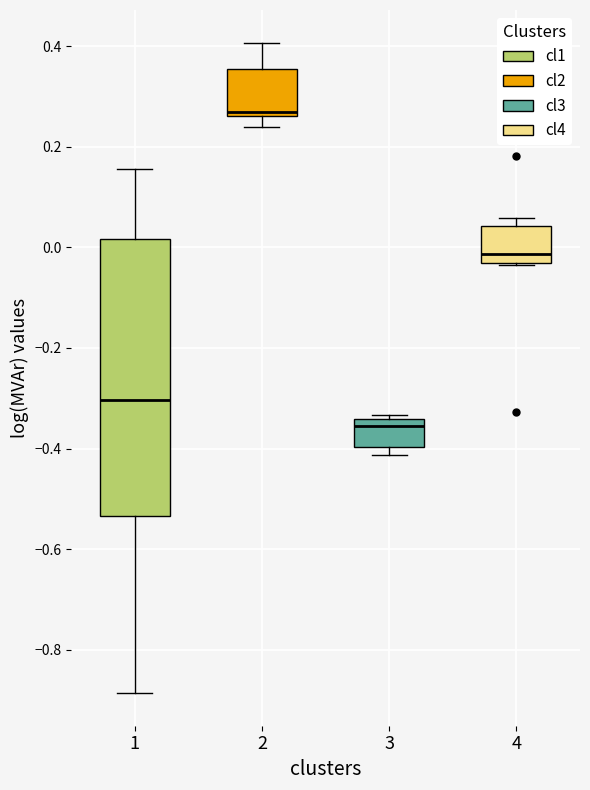

Where does the lower whisker of the box at x = 1 end on the y-axis? The values are not printed on the chart, so give them approximately, as read against the axis.

-0.88